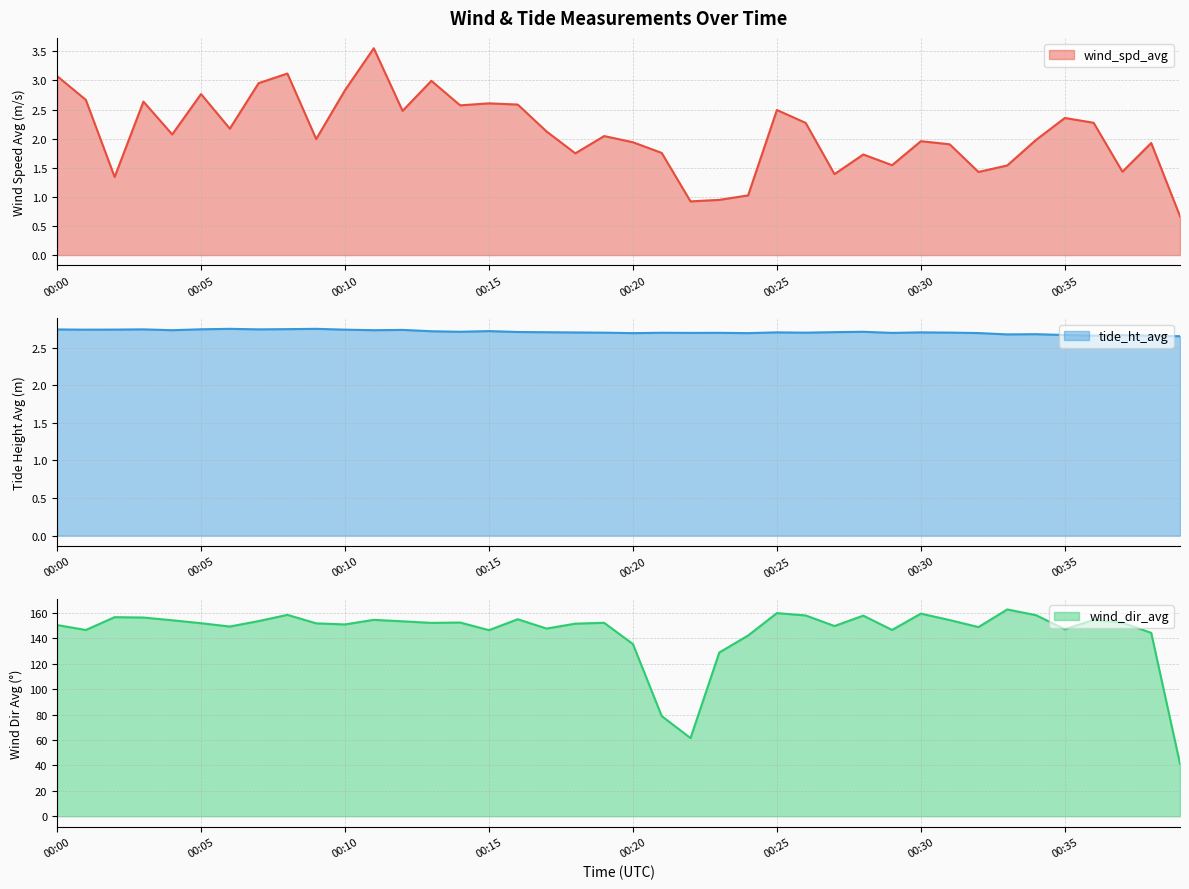

At which label is tide_ht_avg closest to 2?

00:39